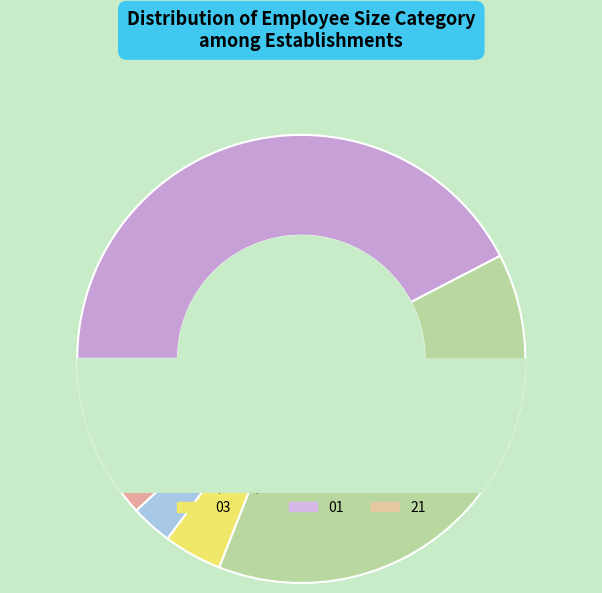

True or false: 02 accounts for 3% of the total.

True